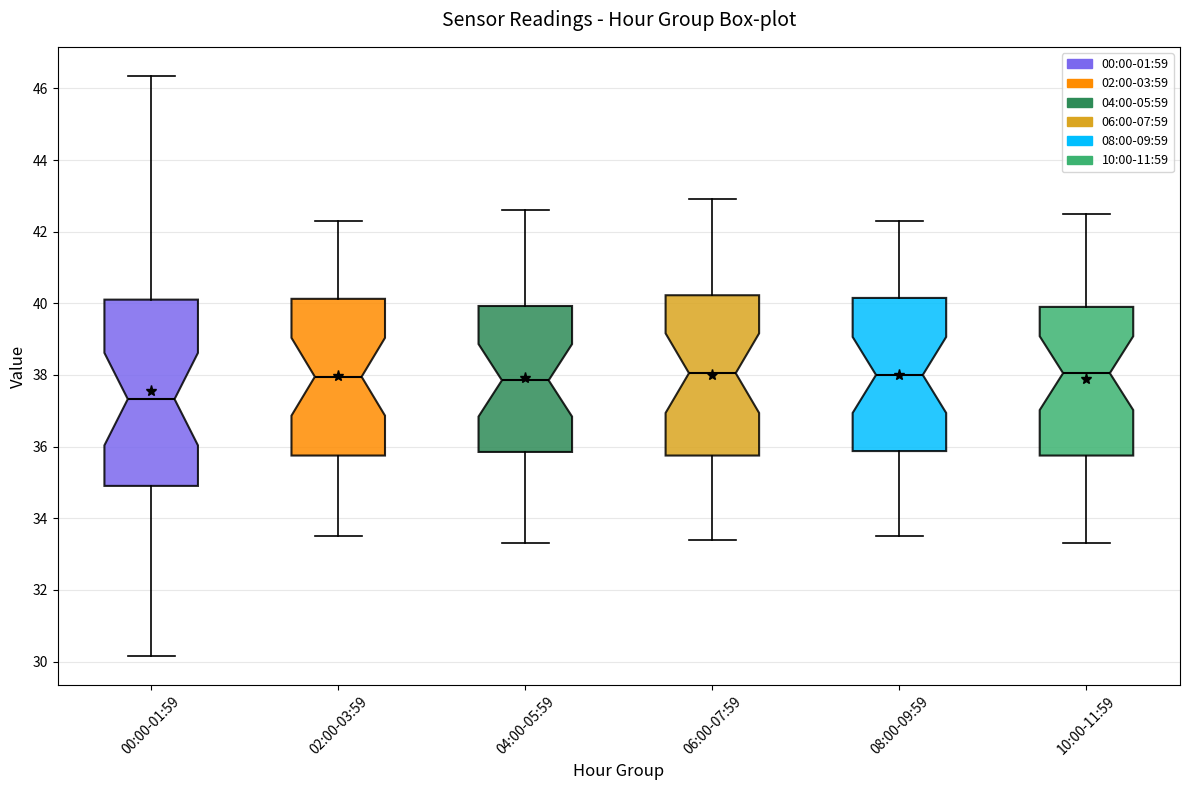

Where does the lower whisker of the box for 04:00-05:59 end on the y-axis? The values are not printed on the chart, so give them approximately, as read against the axis.

33.4